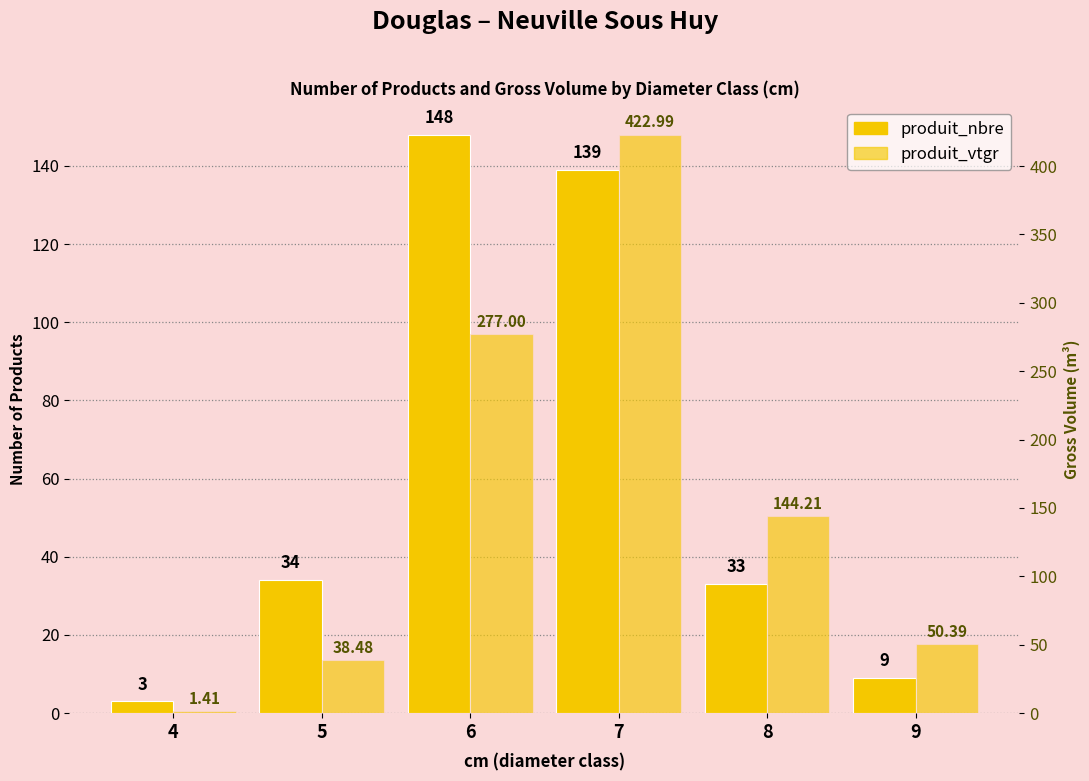

True or false: produit_vtgr has a value of 1.9 at 4.

False